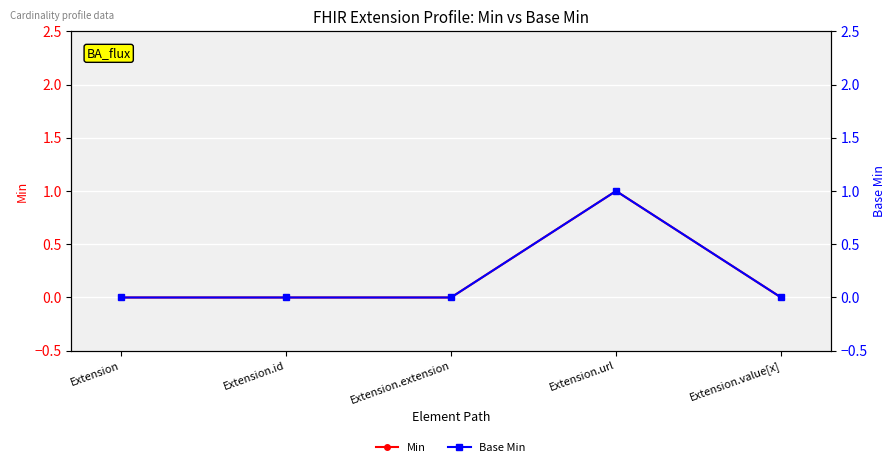

Read the Min value at Extension.url.

1